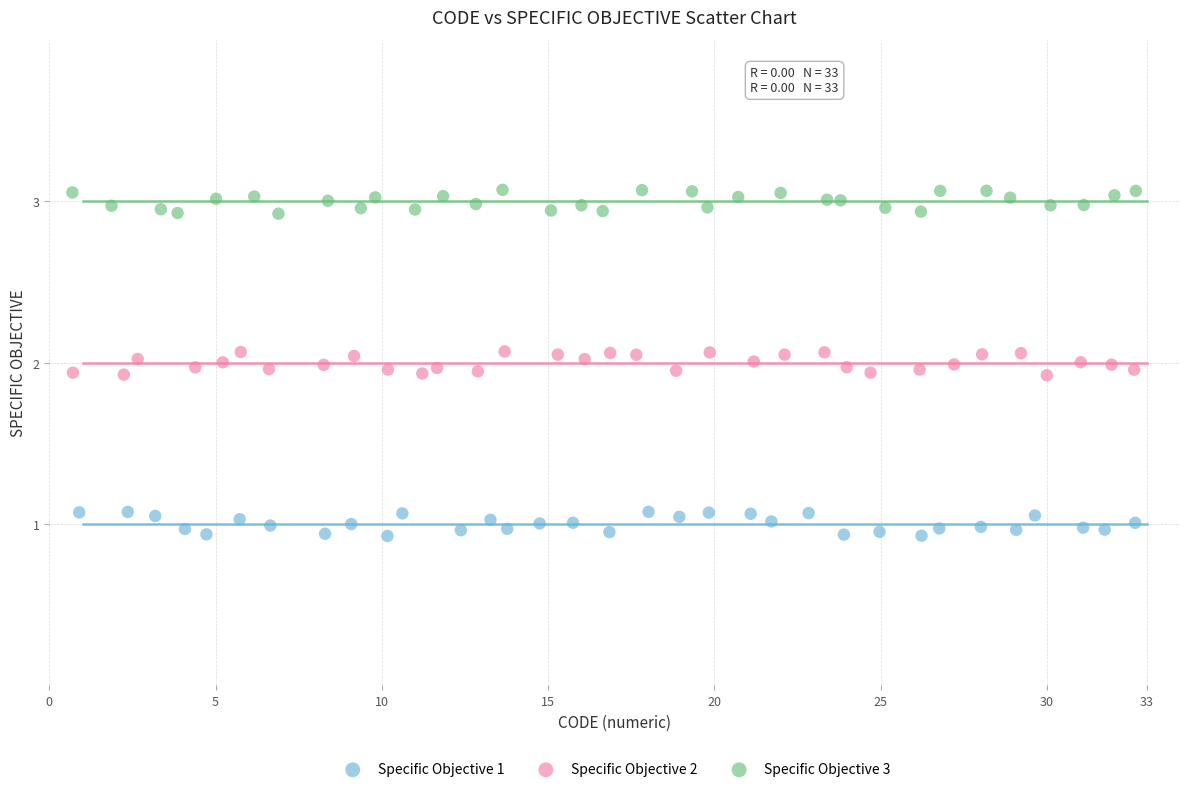

Which series contains the highest Y value?

Specific Objective 3